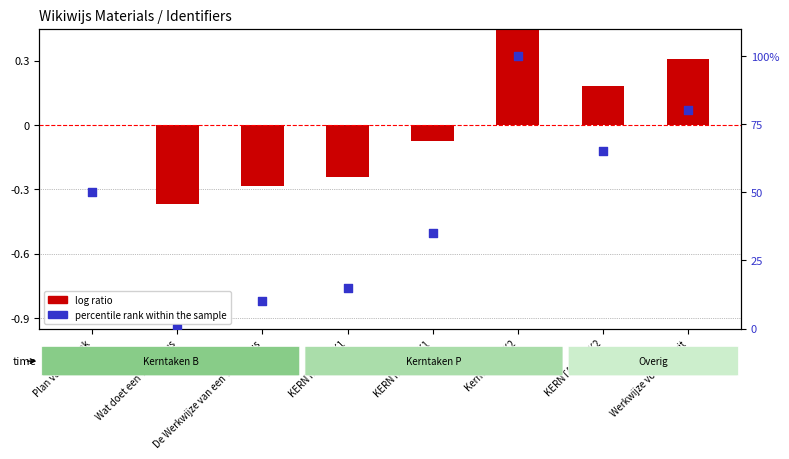

What is the total value across all series at Plan van aanpak?

50.0